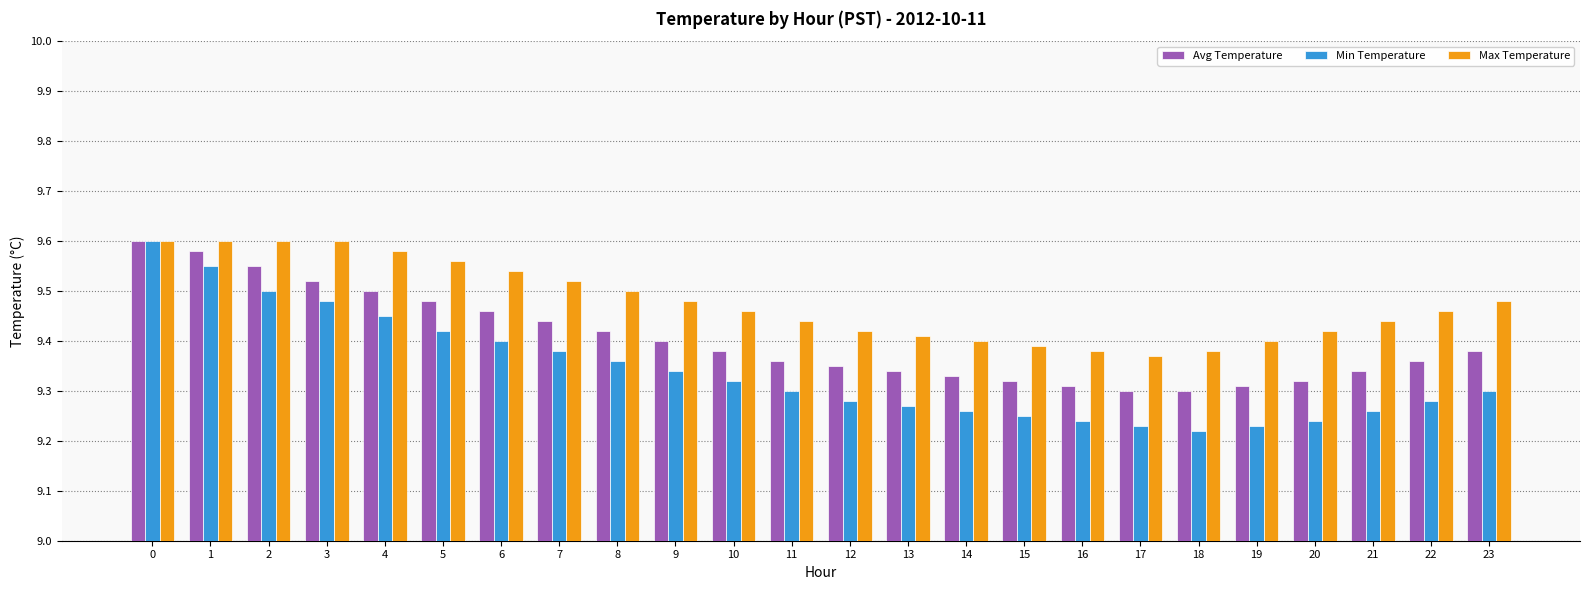

Rank the series at 4 from lowest to highest value.

Min Temperature, Avg Temperature, Max Temperature